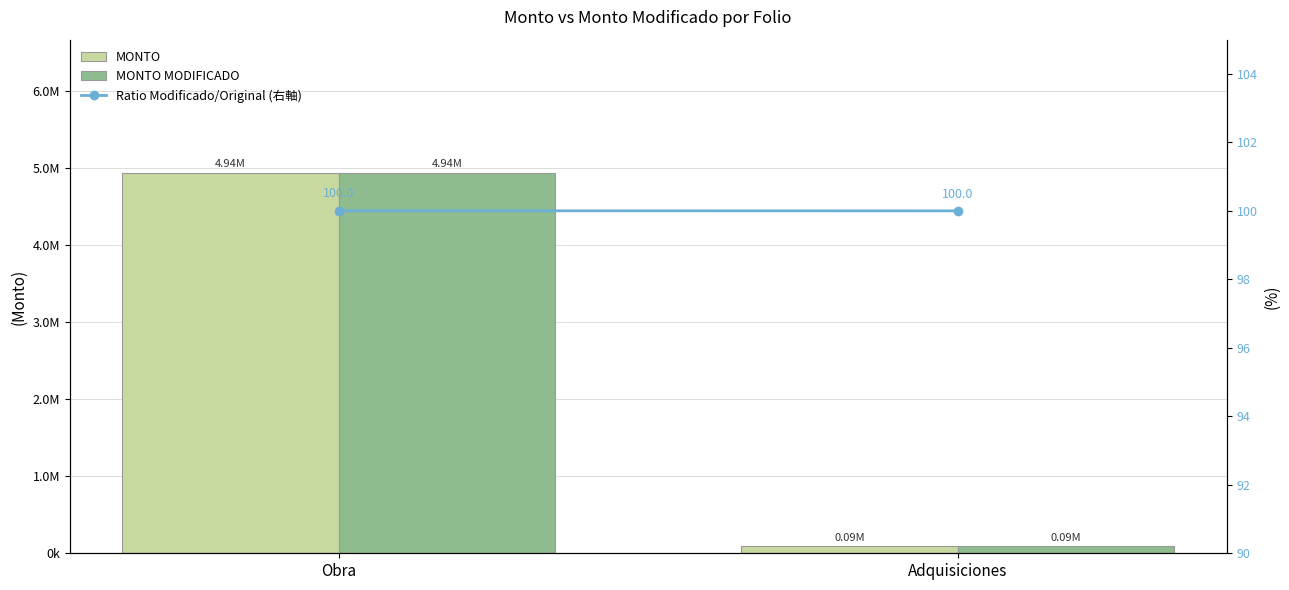

True or false: MONTO MODIFICADO has a value of 6682732.4 at Obra.

False